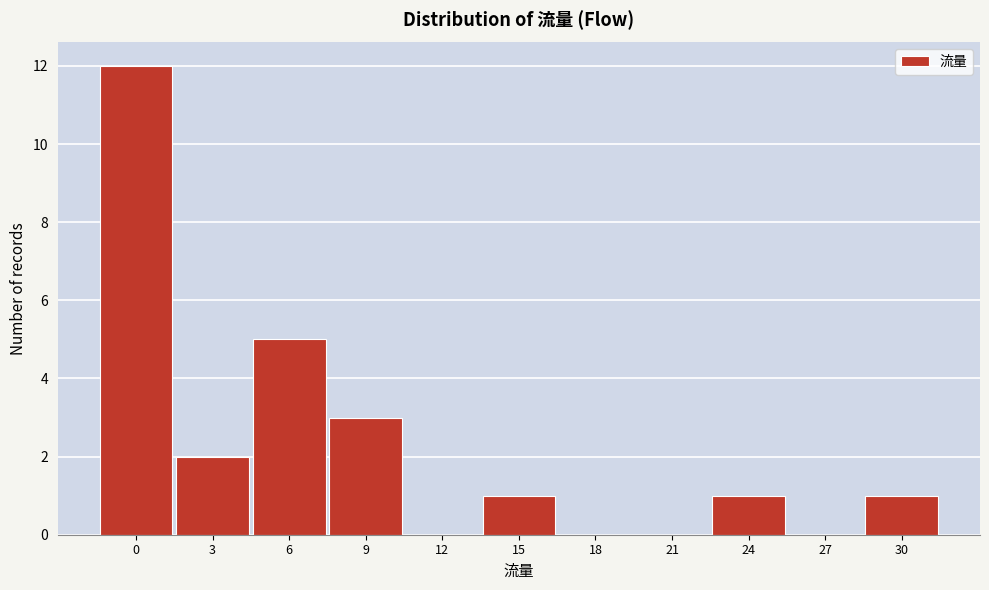

Reading left to right, list all the values displayed in this chart.

0=12	3=2	6=5	9=3	12=0	15=1	18=0	21=0	24=1	27=0	30=1